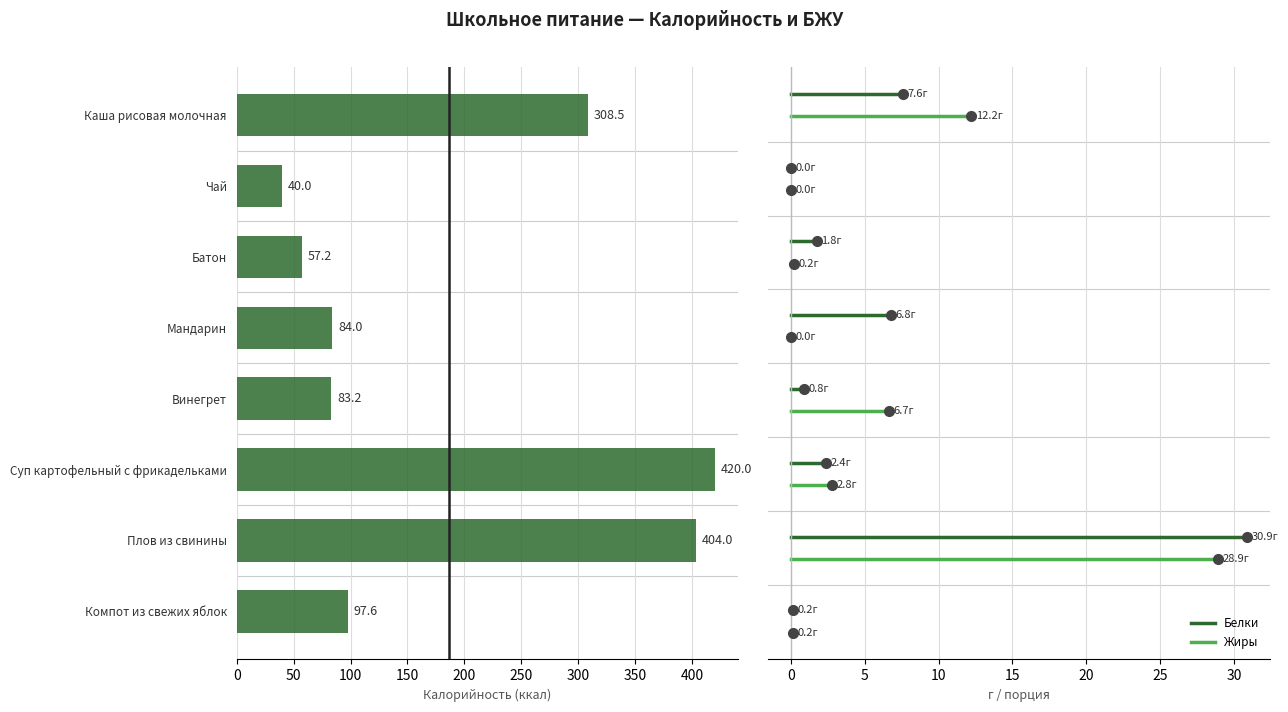

Read the value at Плов из свинины.

404.0